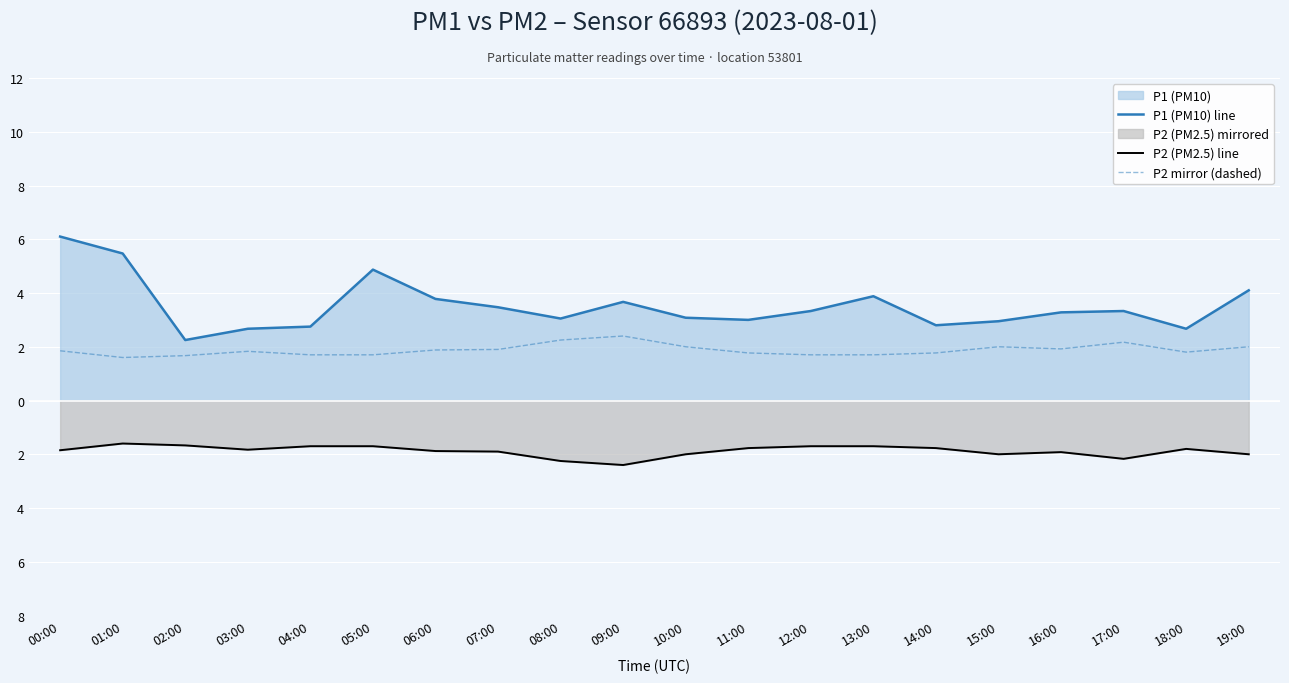

Between 08:00 and 09:00, which series saw the biggest shift?

P1 (PM10) line